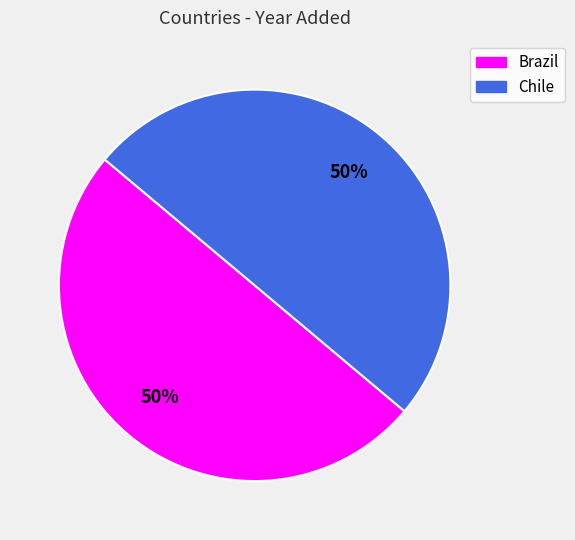

Approximately how many times larger is the value at Brazil compared to Chile?

1.0